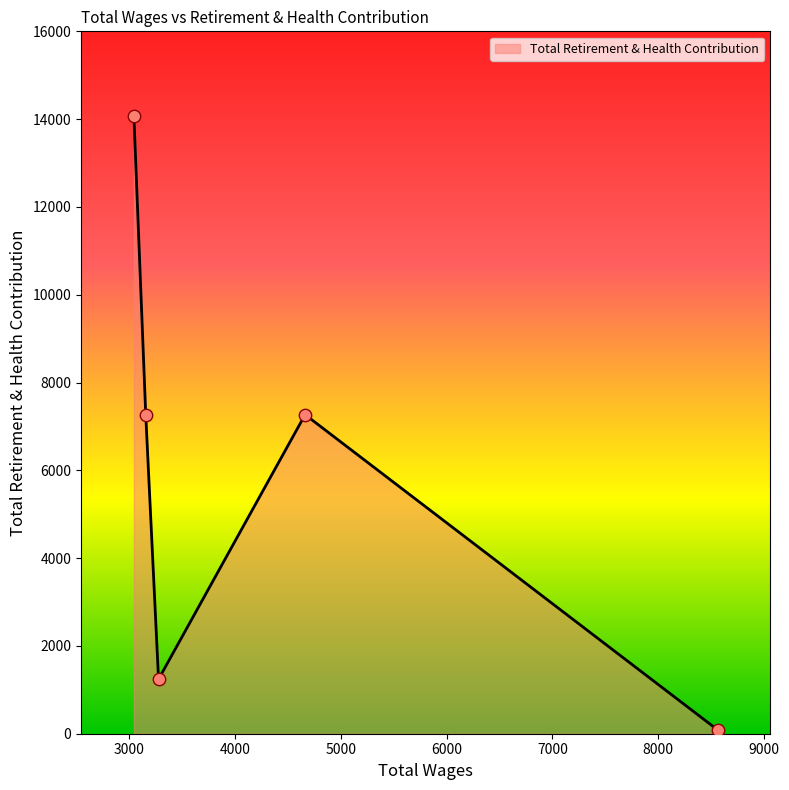

What is the sum of all values?

29933